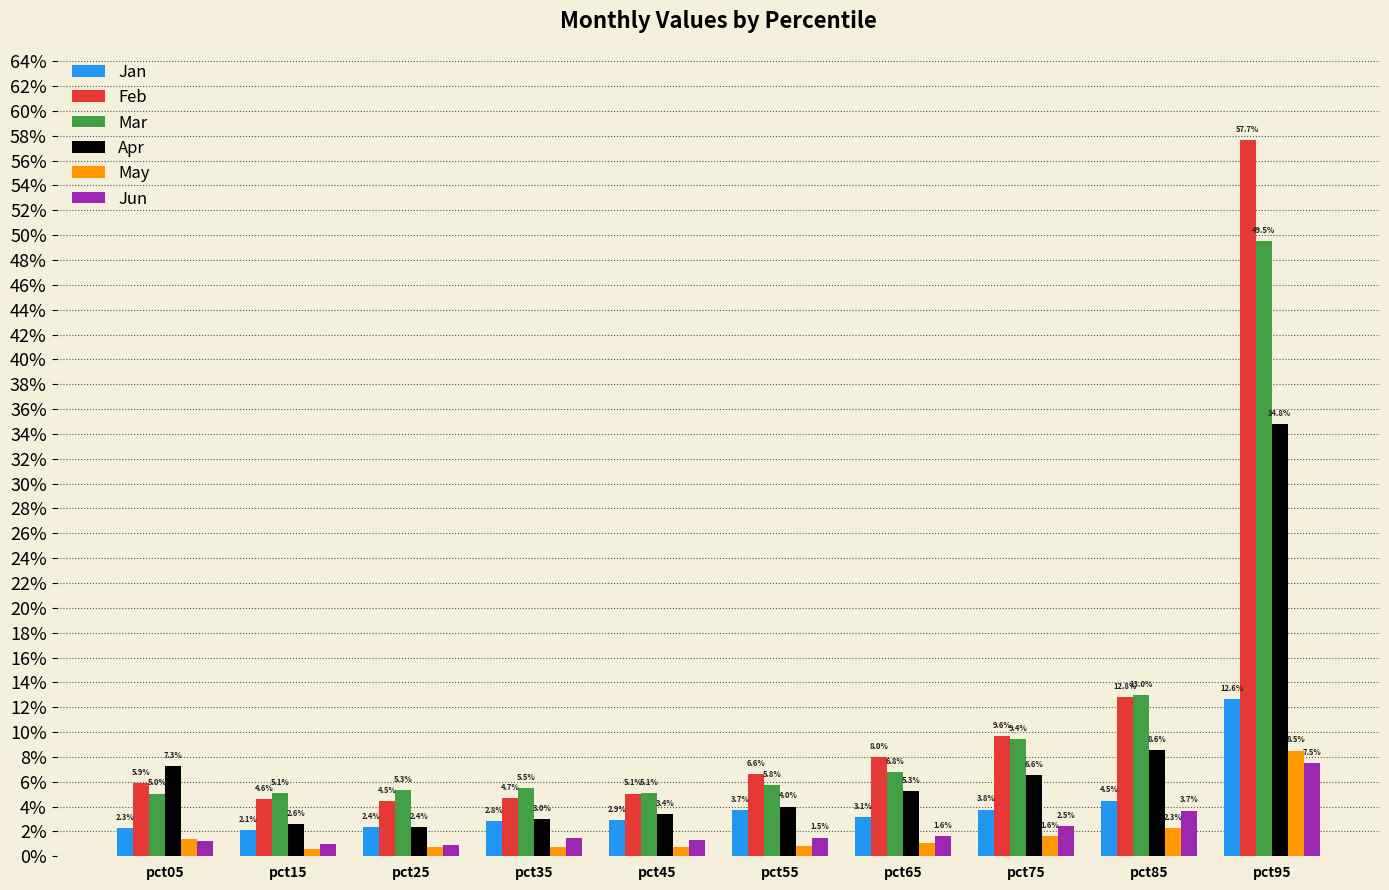

Which series changed the most between pct25 and pct65?

Feb